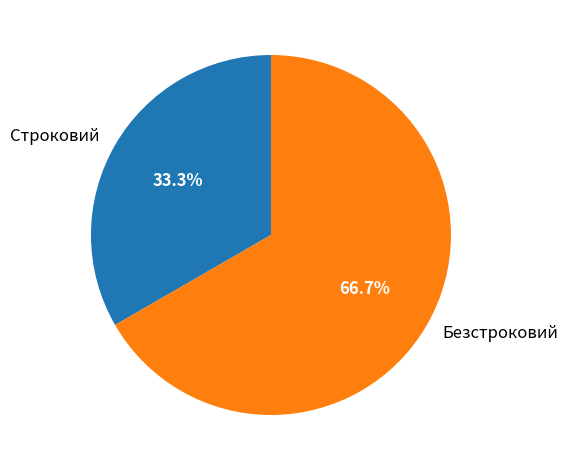

What is the smallest slice in the pie chart?

Строковий